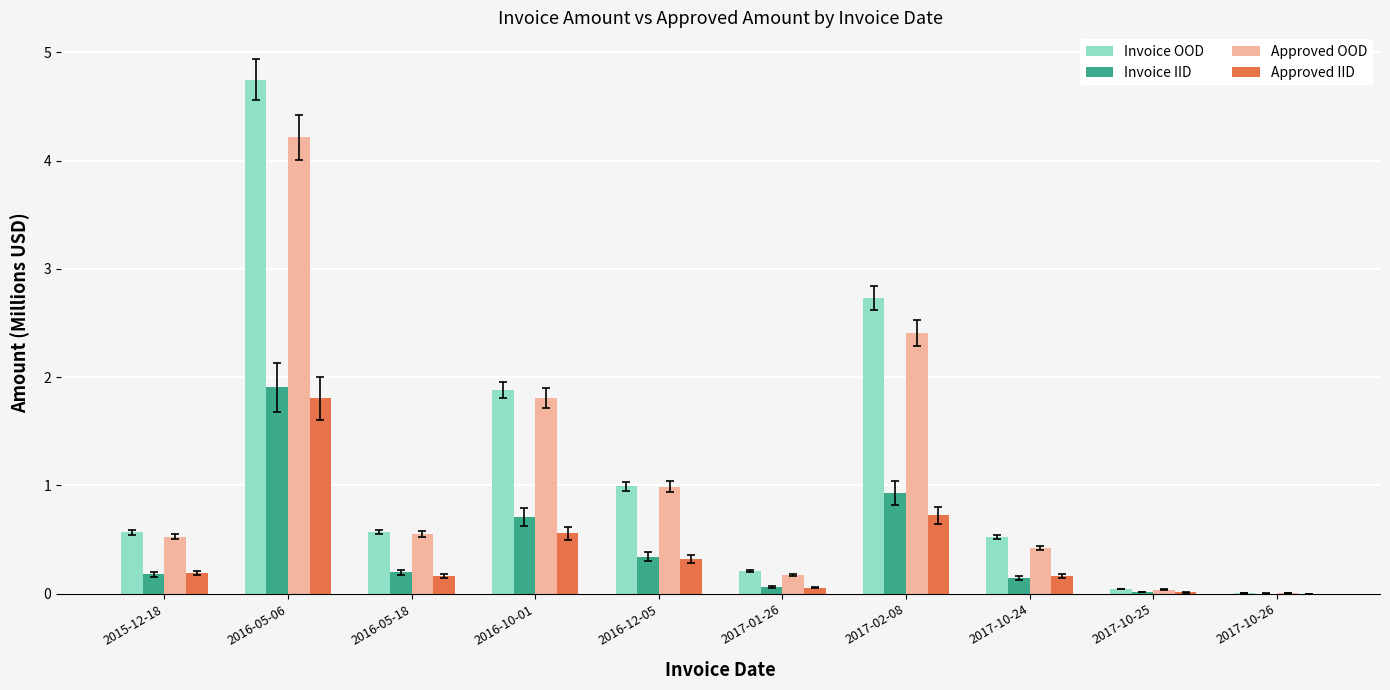

How many series are shown in this chart?

4